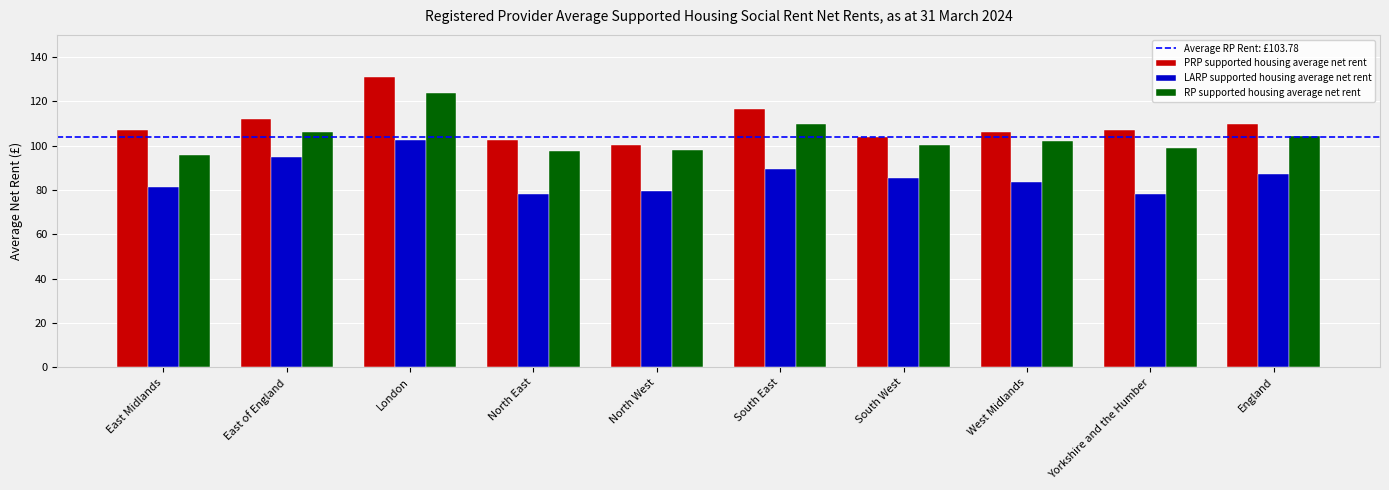

How many bars are there in each group?

3